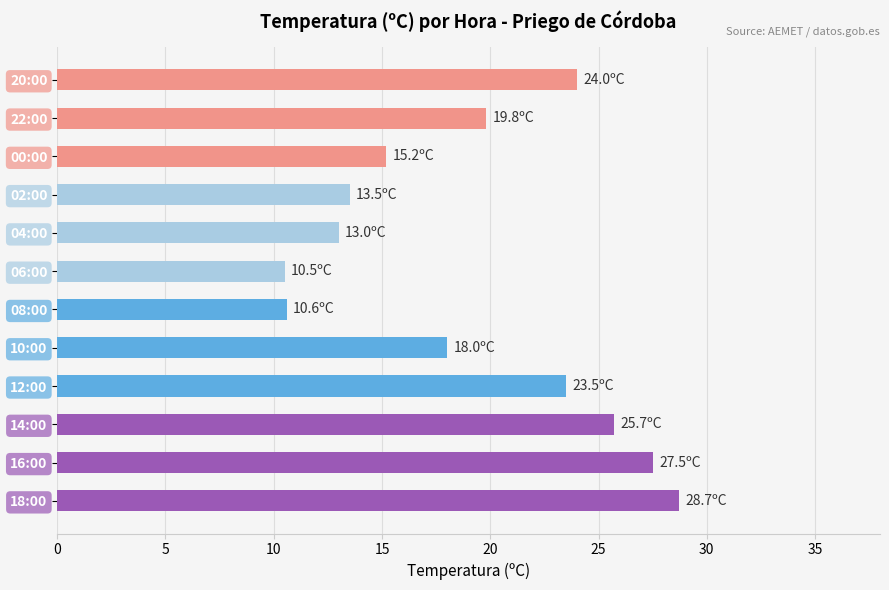

Between 16:00 and 14:00, which is larger?

16:00